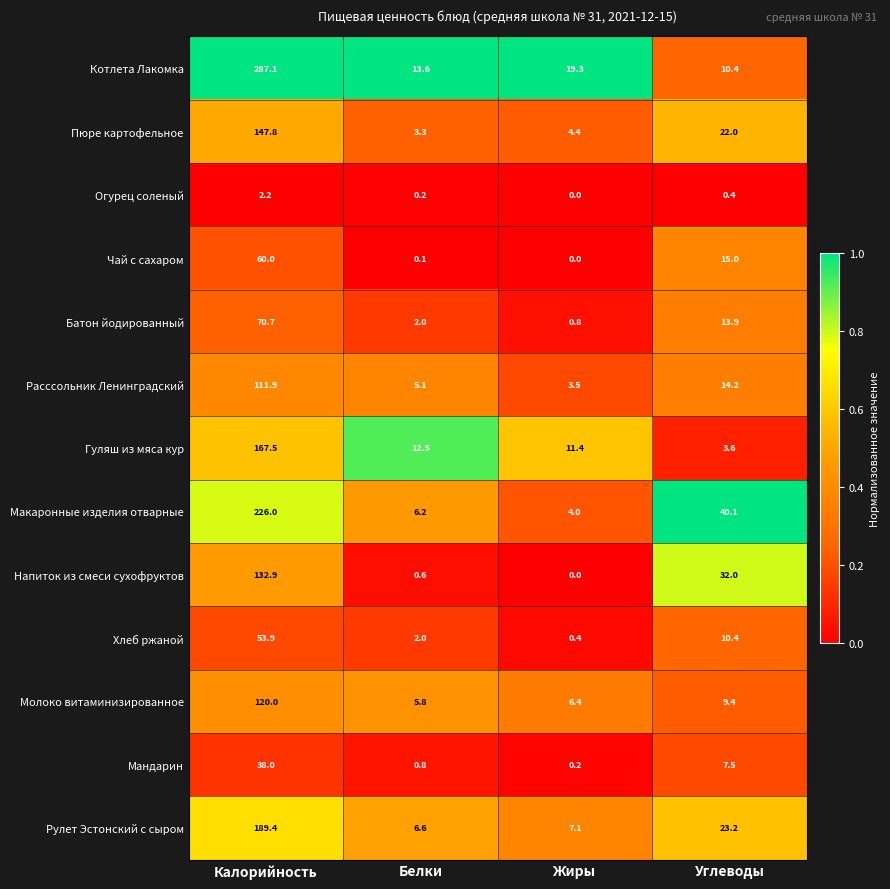

At Калорийность, list the series in order from largest to smallest.

Котлета Лакомка, Макаронные изделия отварные, Рулет Эстонский с сыром, Гуляш из мяса кур, Пюре картофельное, Напиток из смеси сухофруктов, Молоко витаминизированное, Расссольник Ленинградский, Батон йодированный, Чай с сахаром, Хлеб ржаной, Мандарин, Огурец соленый